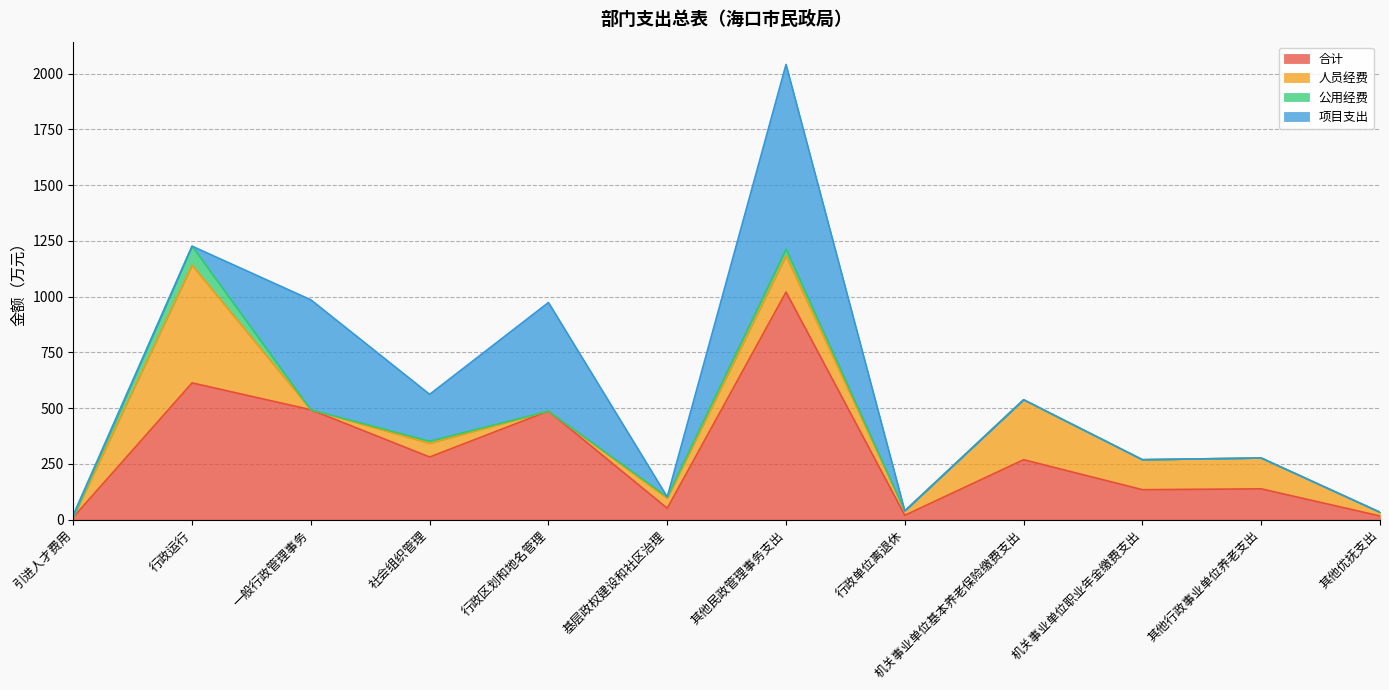

In 合计, how many points are higher than both neighbors (excluding endpoints)?

5